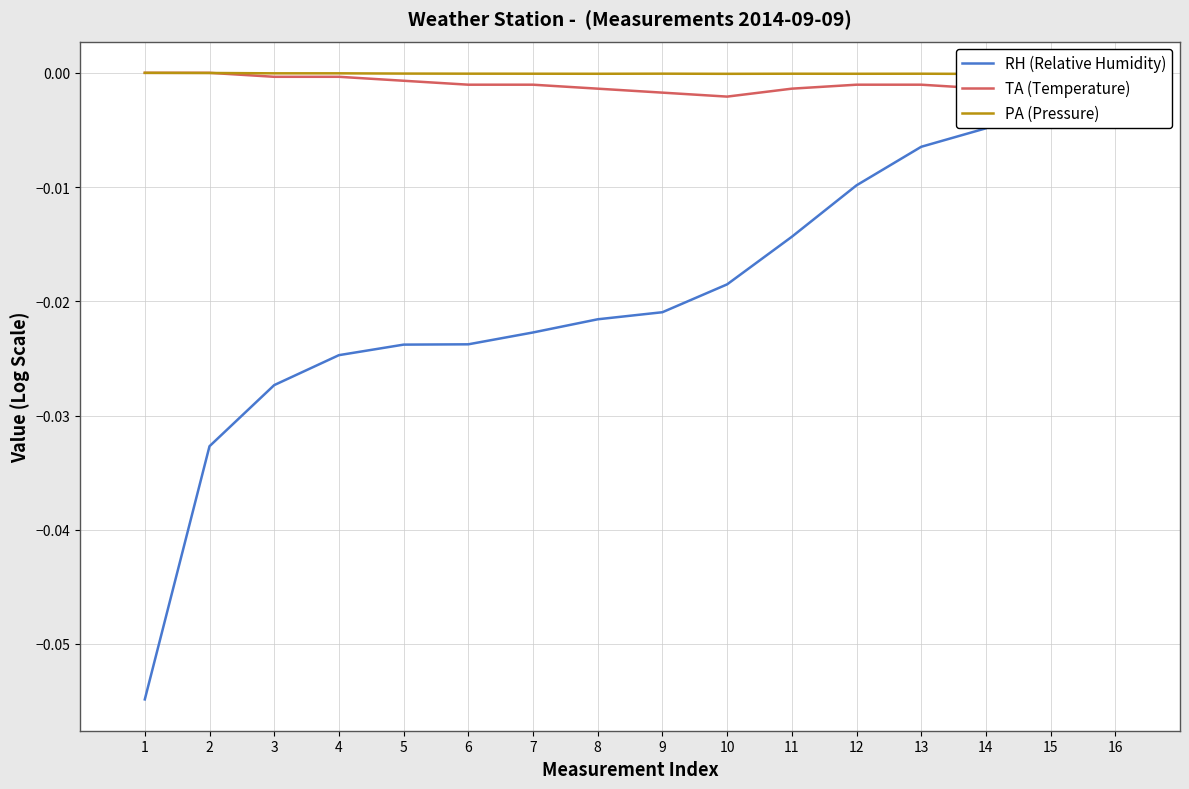

What is the smallest value displayed?

-0.1